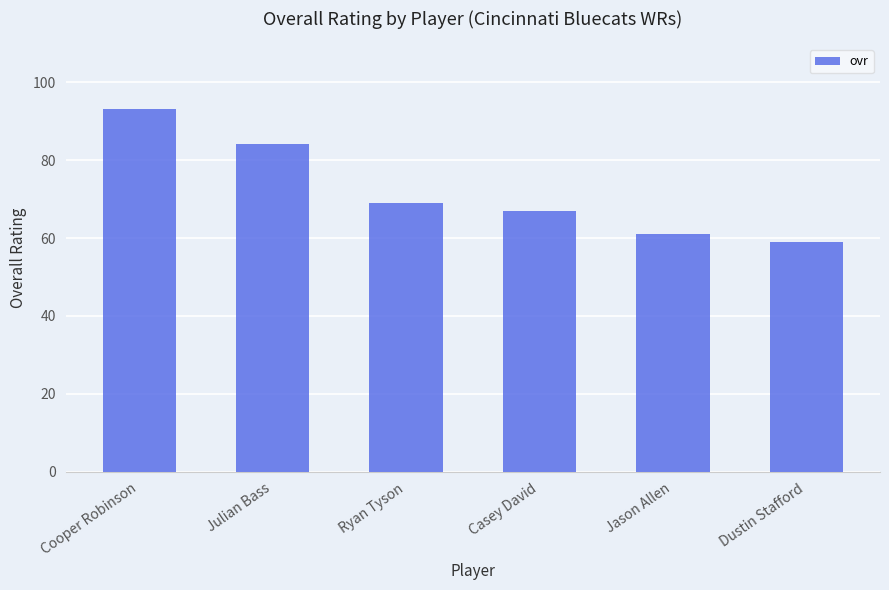

What is the change in value from Ryan Tyson to Dustin Stafford?

-10